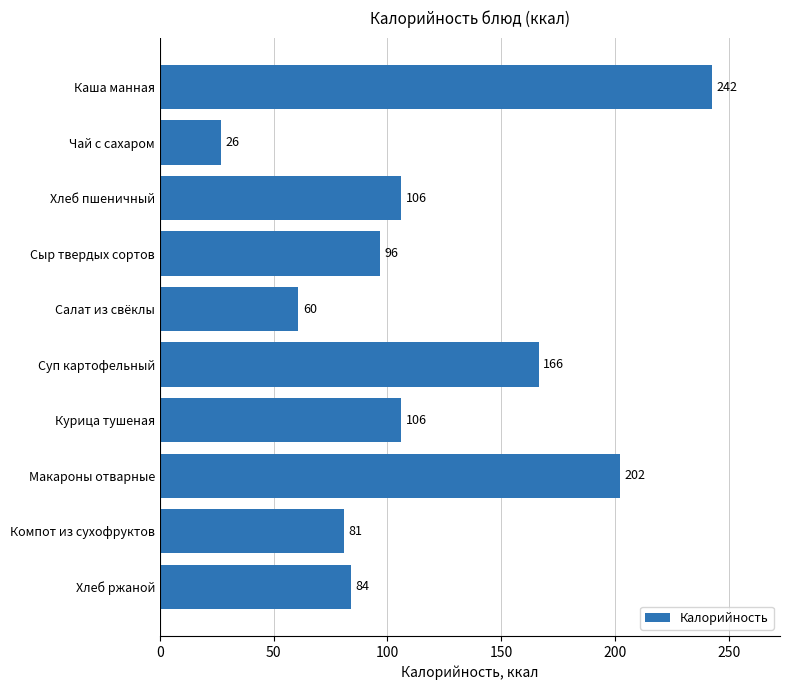

How many values are below 106?

5